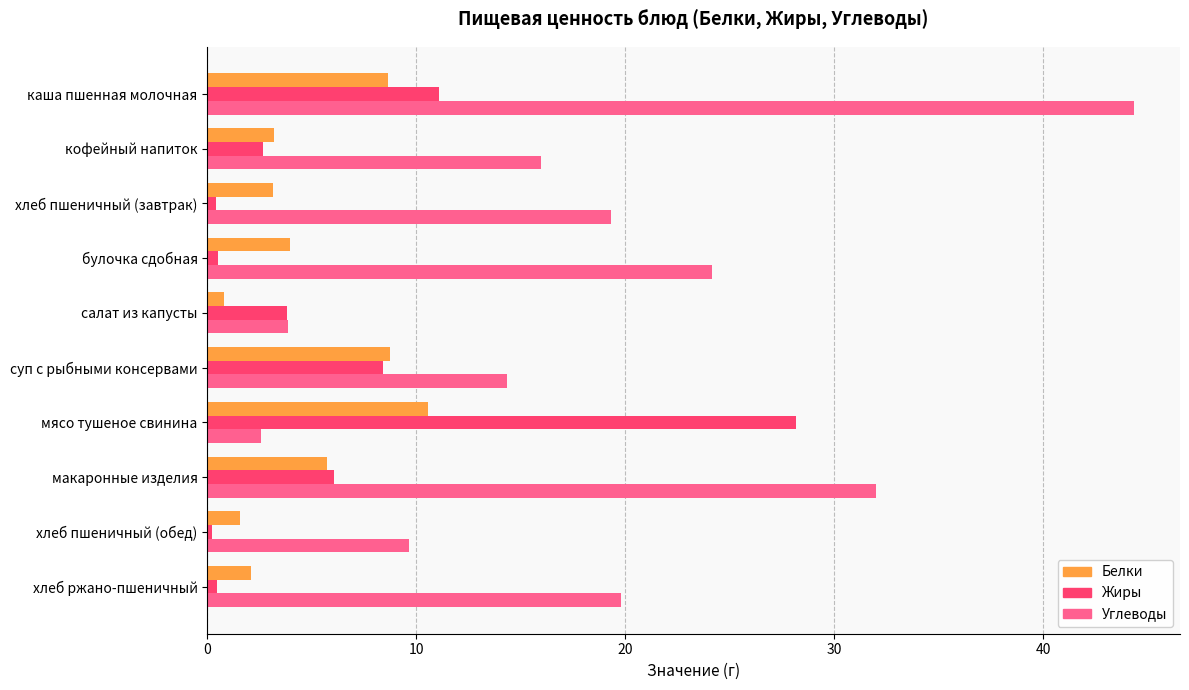

Which series has the largest total across all categories?

Углеводы